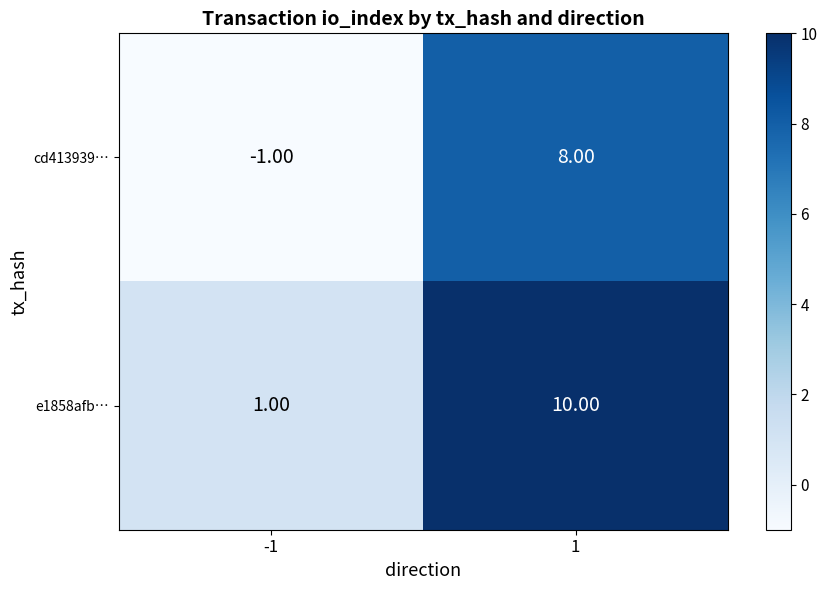

Rank the series by their maximum value, from highest to lowest.

e1858afb…, cd413939…